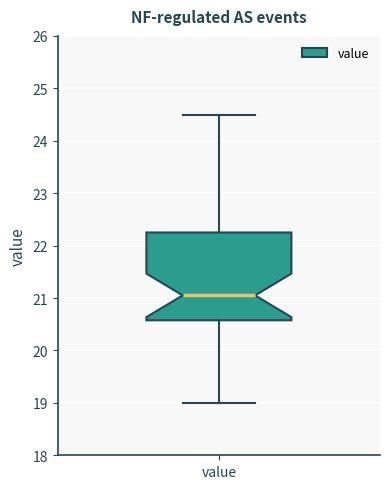

Read this box plot against the y-axis: the position of the median line, the range covered by the box, and the ends of both whiskers. The values are not printed on the chart, so give them approximately, as read against the axis.

median 21.1, box 20.6 to 22.3, whiskers 19.0 to 24.5